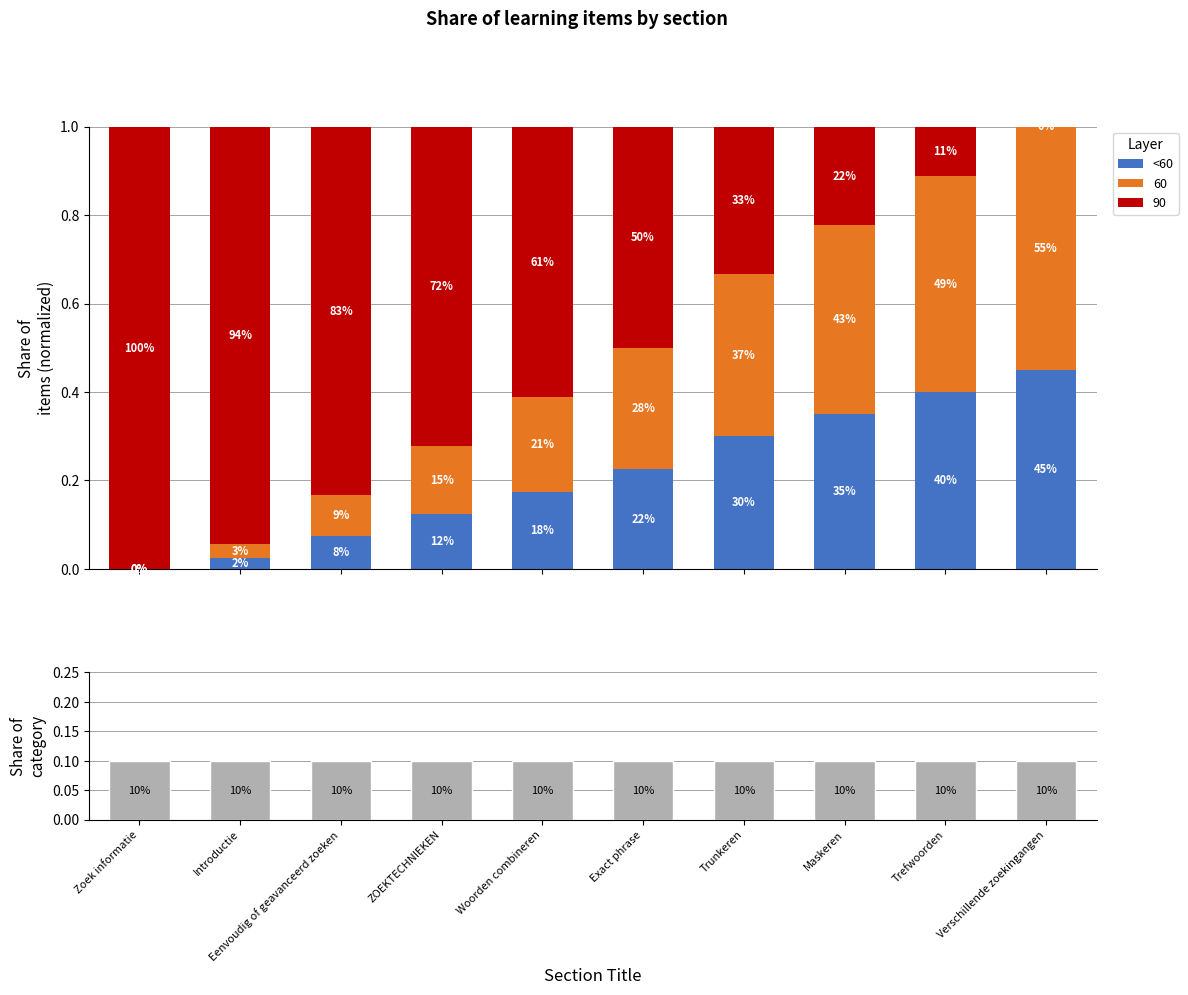

What is the highest value of the Share of category series?

0.1